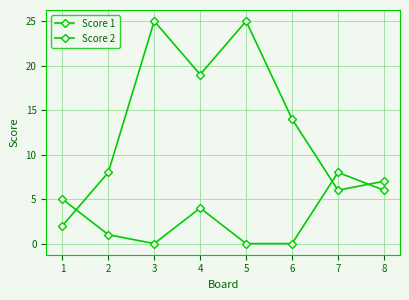

How many lines are shown in the chart?

2